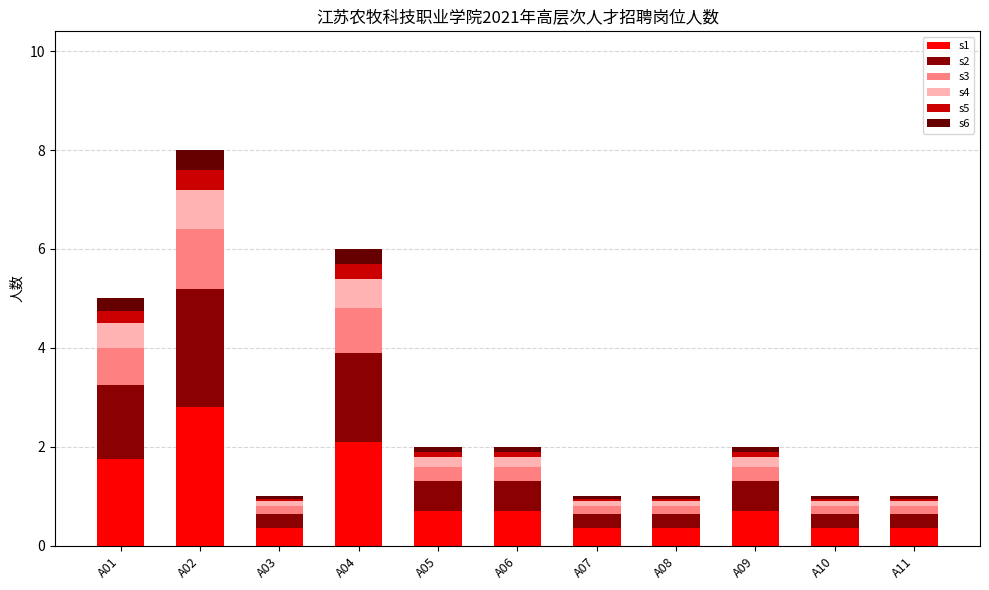

At which category is the sum across all series the highest?

A02